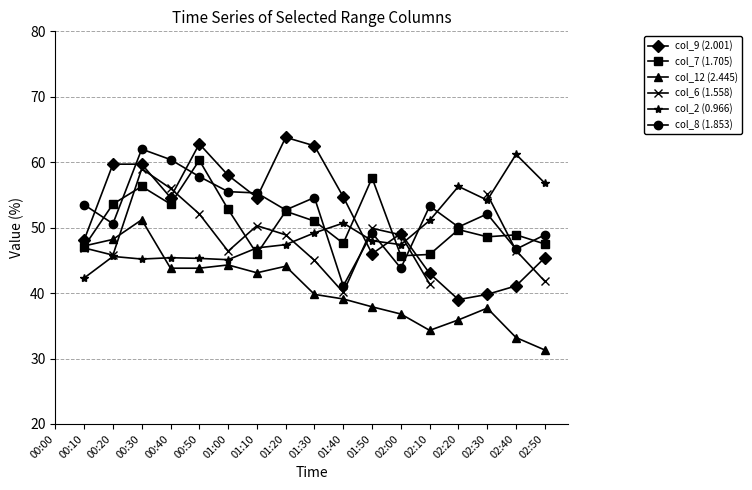

What is the total value across all series at 01:00?

302.1